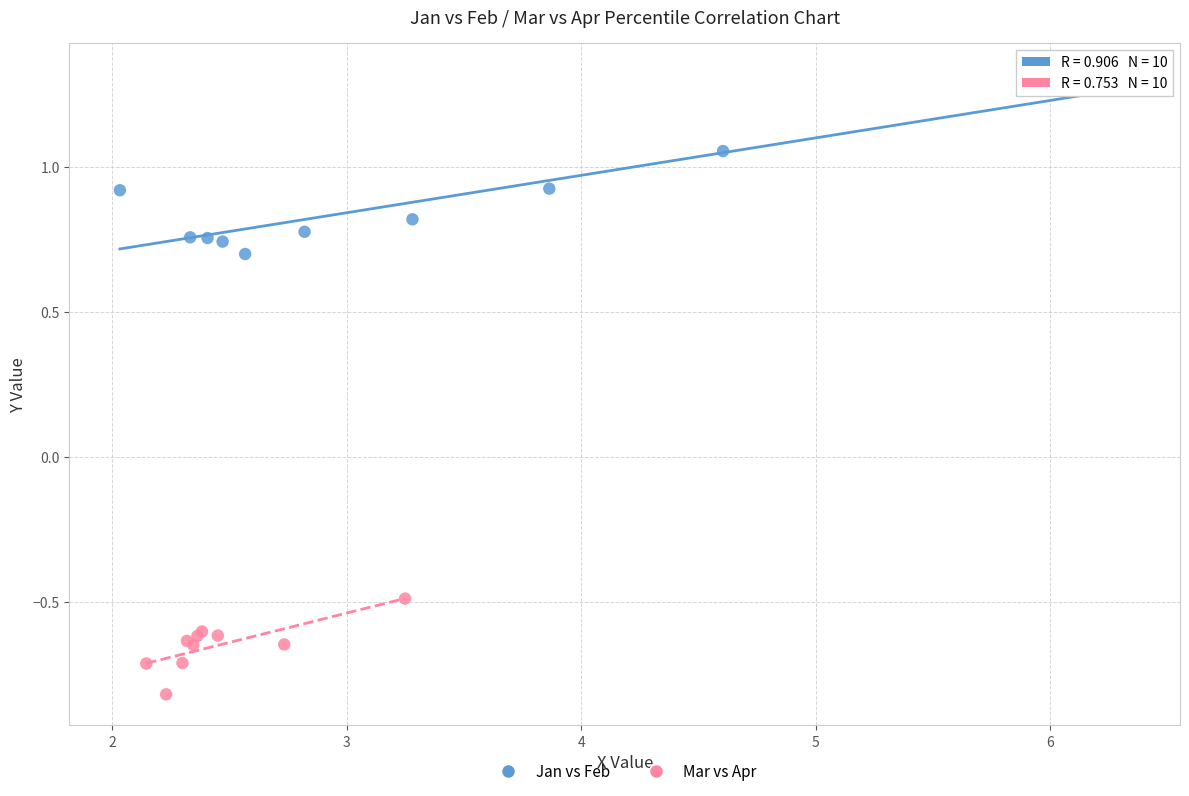

Which series has the largest Y range (max minus min)?

Jan vs Feb